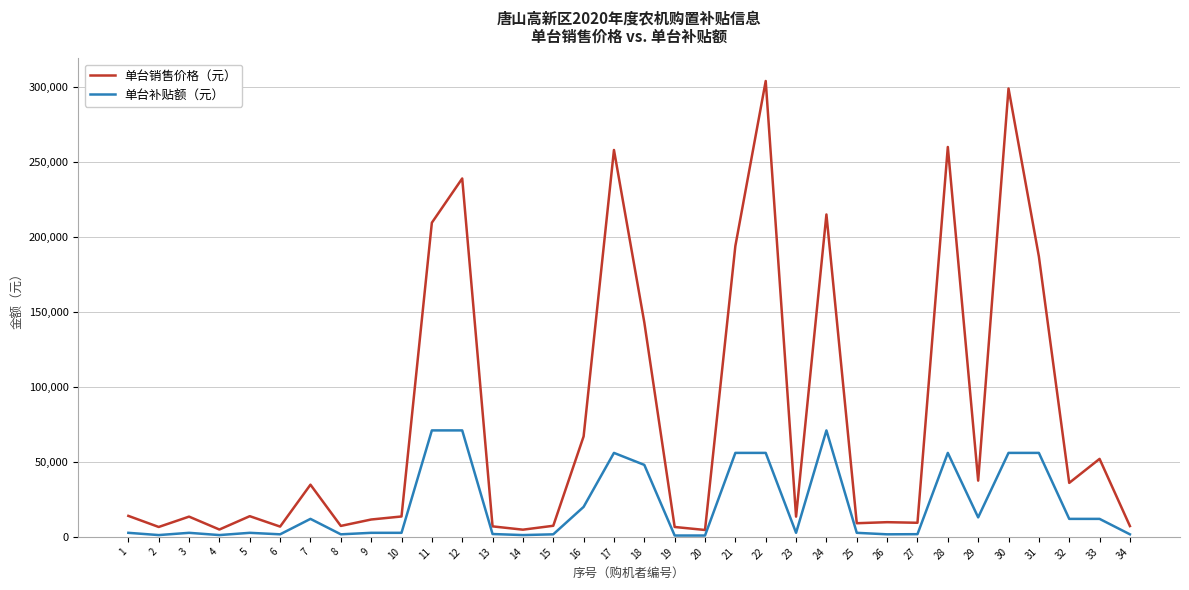

How many lines are shown in the chart?

2